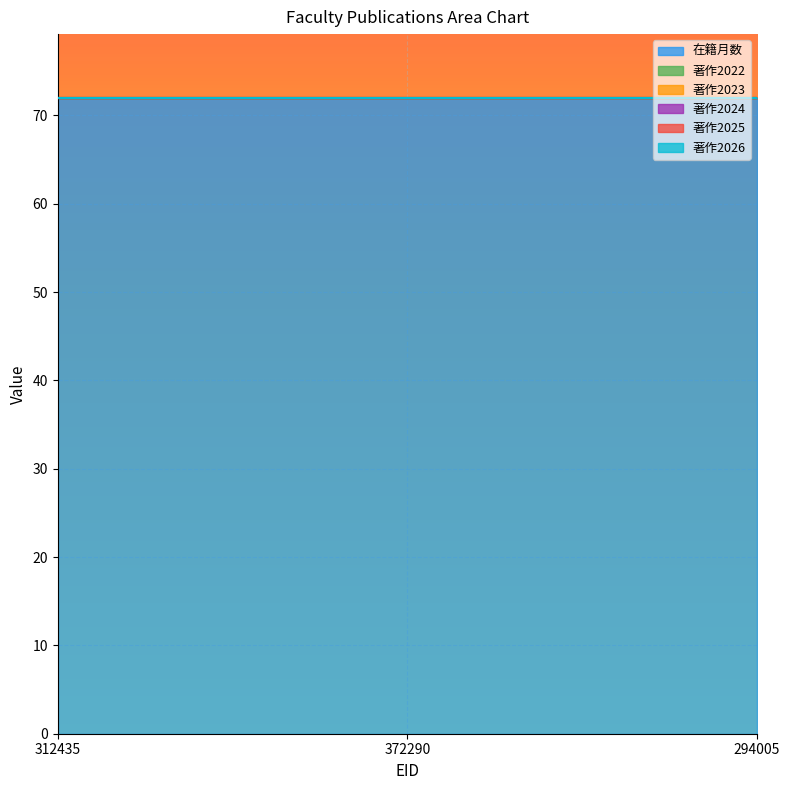

What are all the series names shown in the legend?

在籍月数, 著作2022, 著作2023, 著作2024, 著作2025, 著作2026